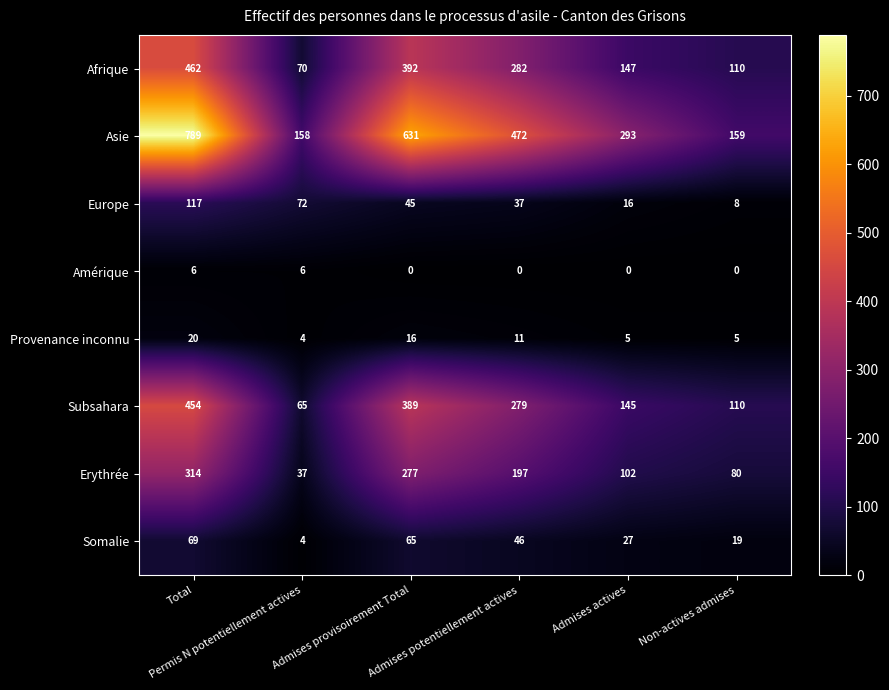

What is the difference between the second highest and second lowest values in the Europe series?

56